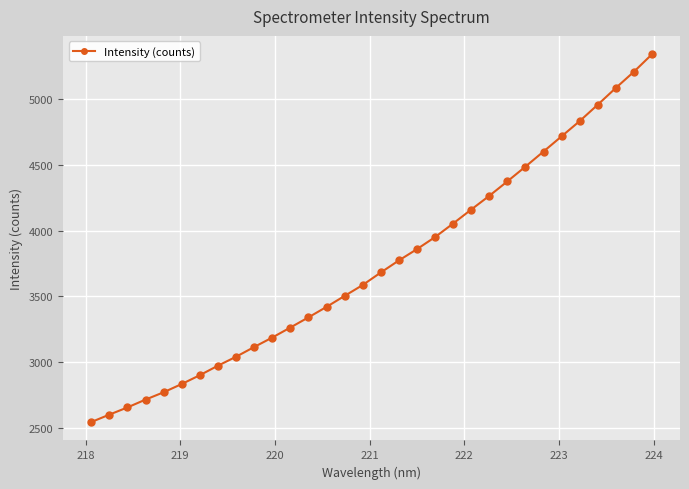

What is the difference between the second highest and second lowest values?

2612.2